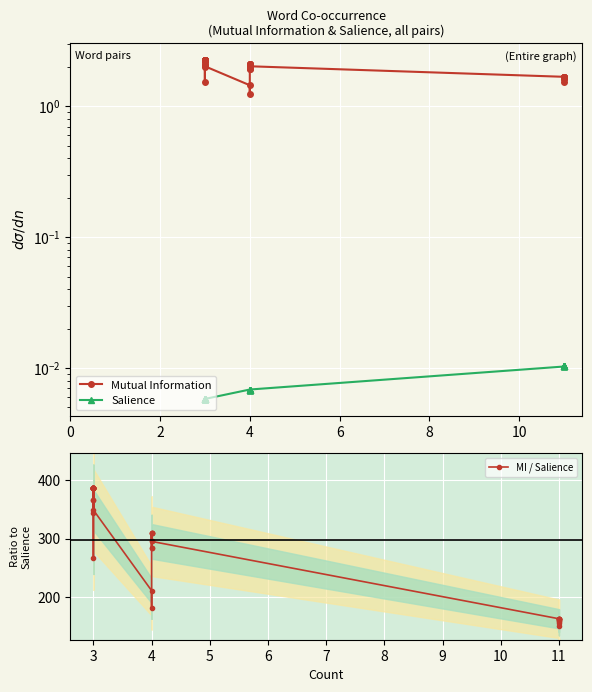

Rank the series by their maximum value, from lowest to highest.

Salience, Mutual Information, MI / Salience